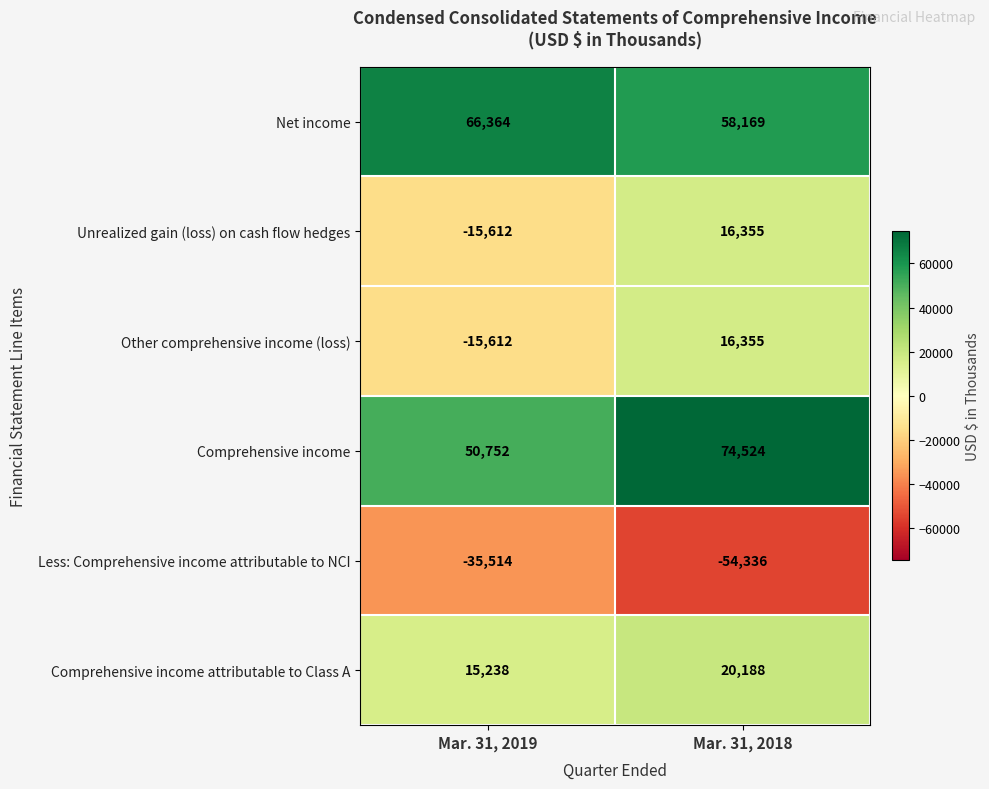

What is the spread (max minus min) of values at Mar. 31, 2018?

128860